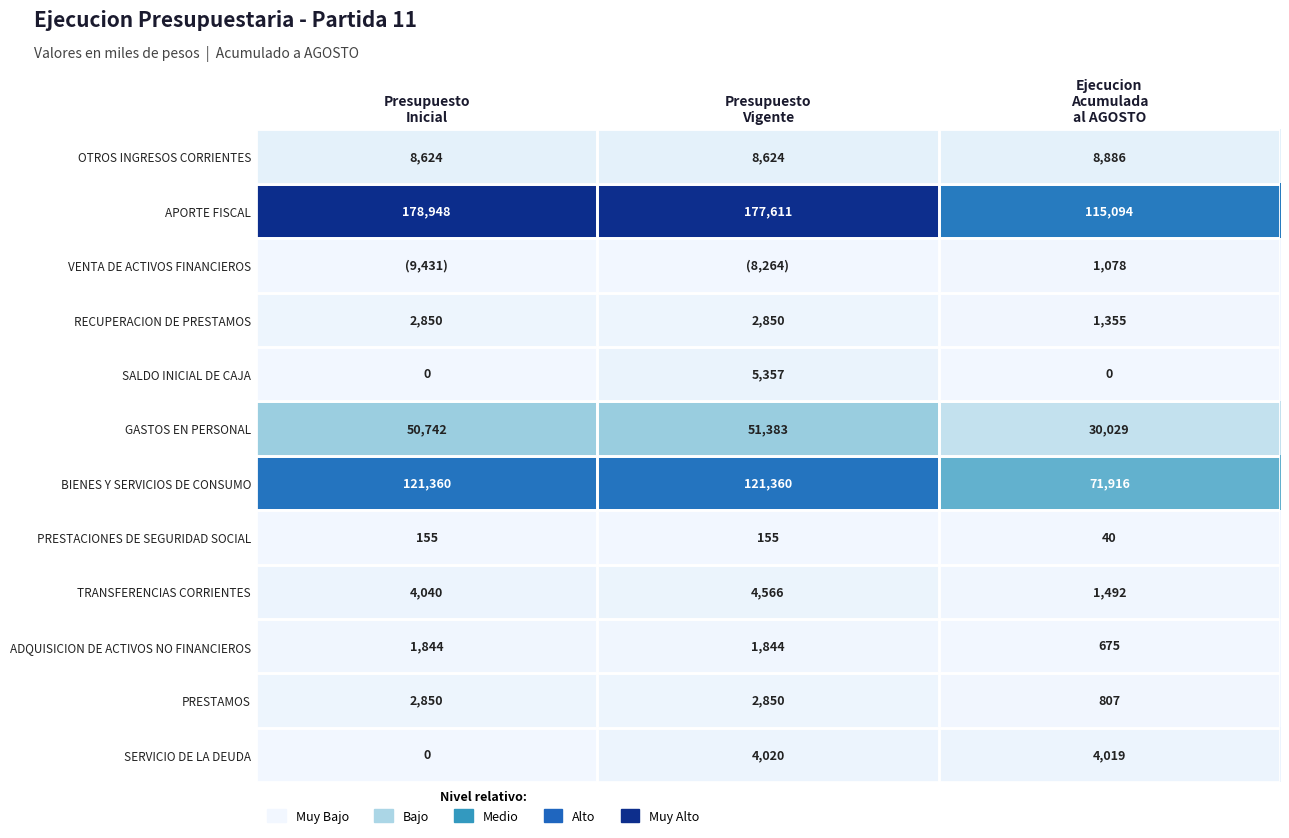

What is the maximum value for SALDO INICIAL DE CAJA?

5357